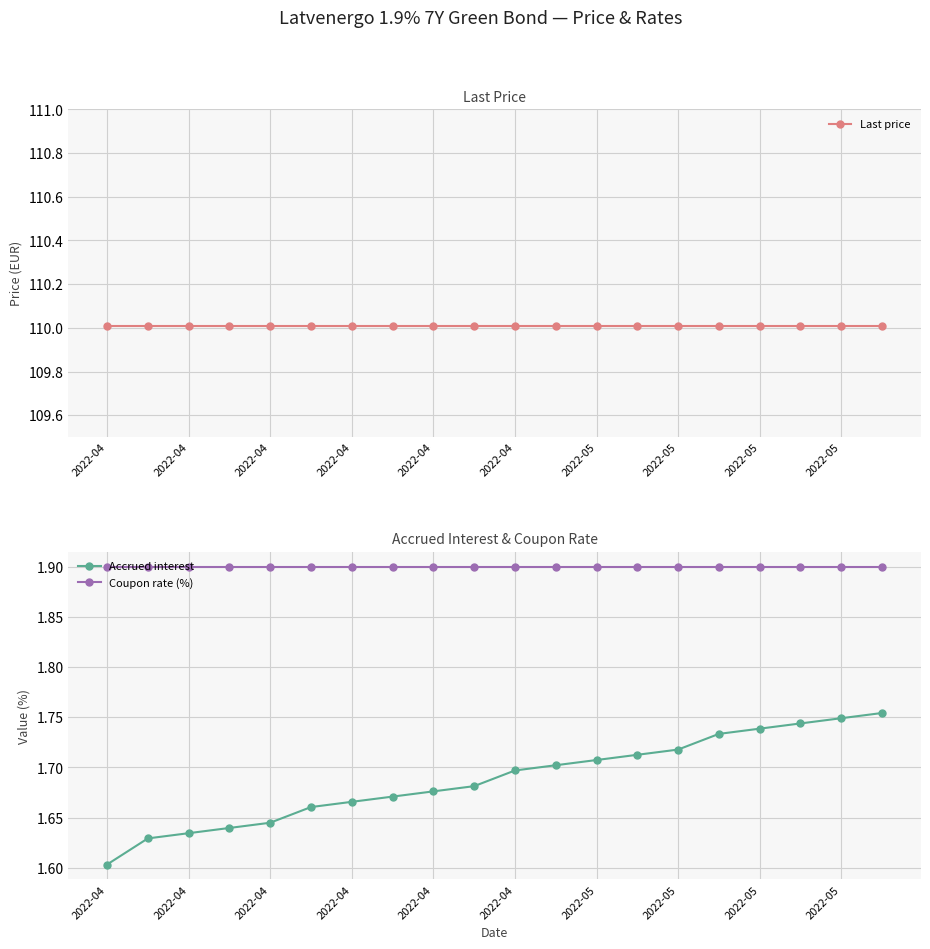

True or false: Coupon rate (%) has more than 2 points higher than both neighbors.

False